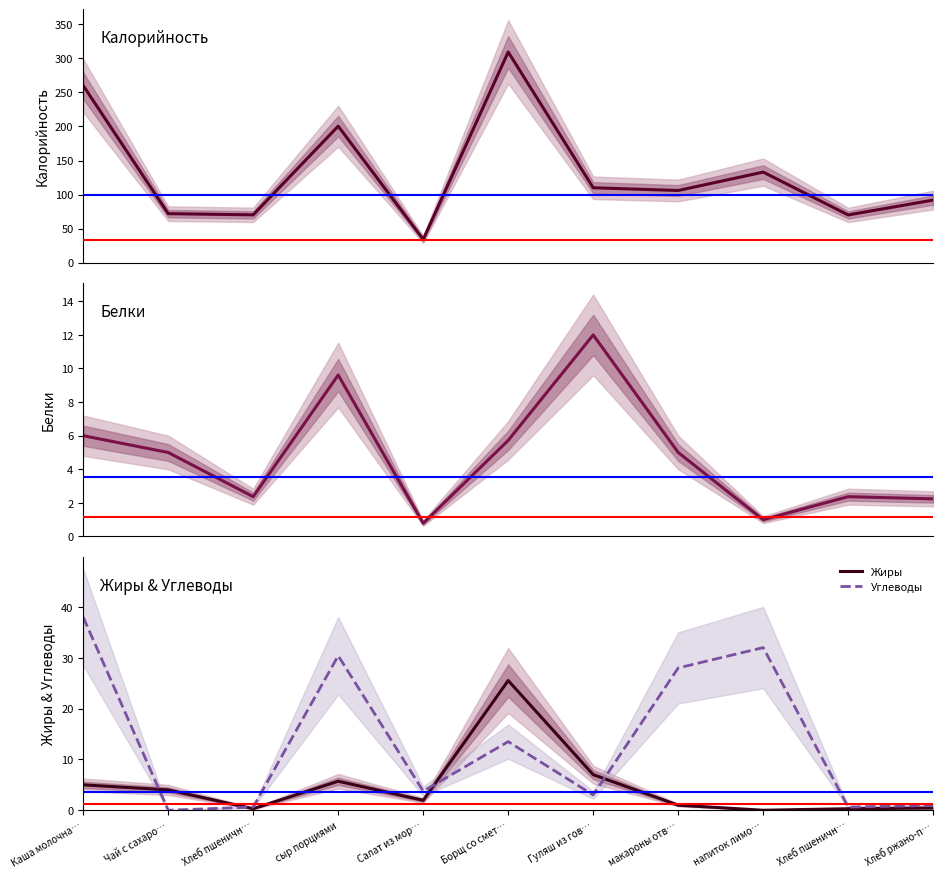

Between сыр порциями and Гуляш из гов…, which series saw the biggest shift?

Калорийность